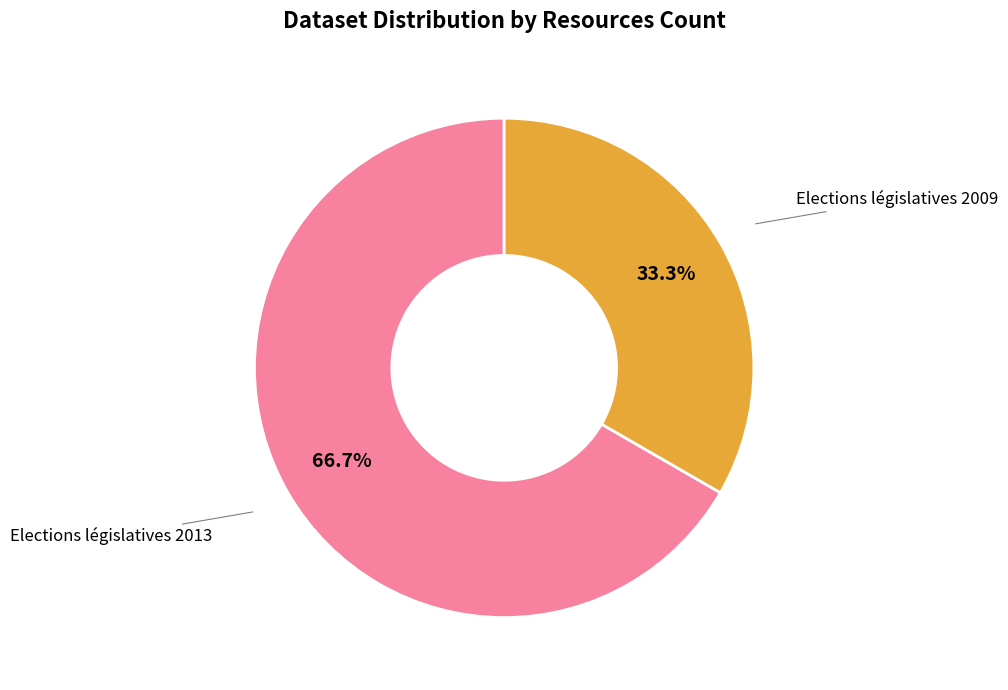

Is there a majority slice in this chart?

Yes